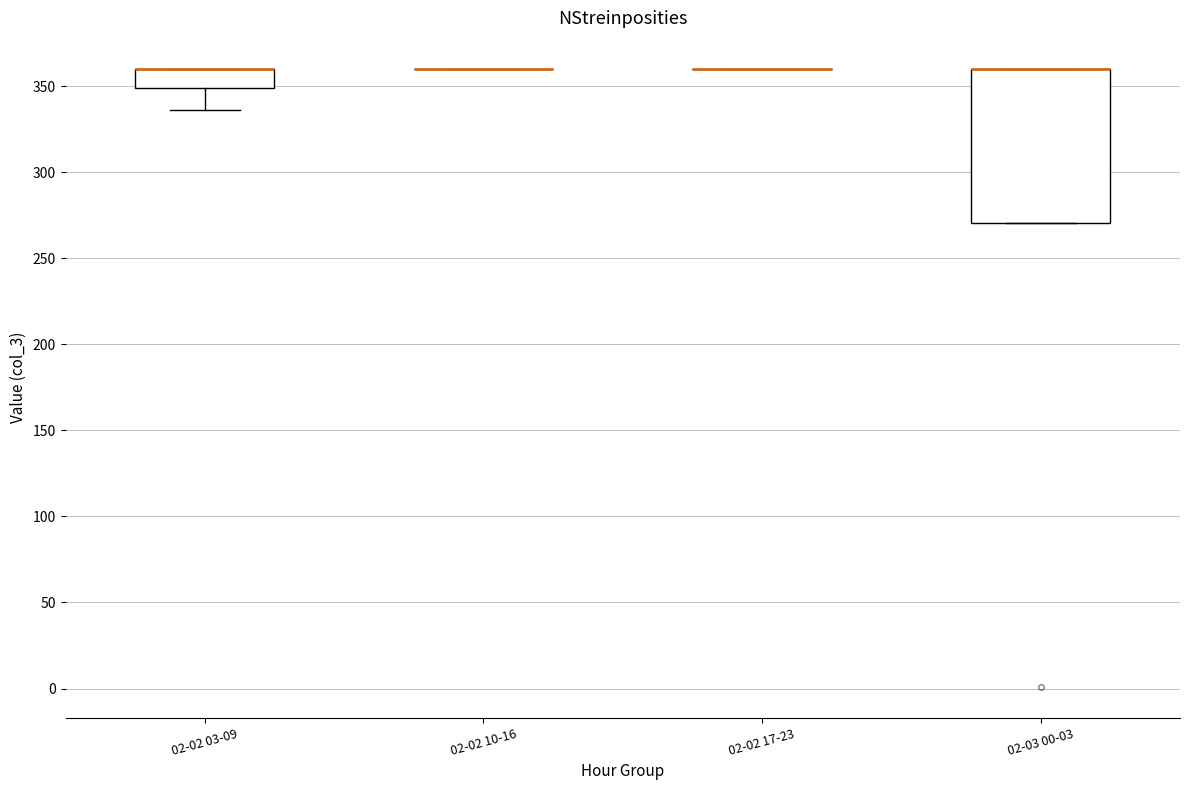

Reading left to right, transcribe this box plot: for each box, give where its median line is, the range the box spans, and where its two whiskers end, as read against the y-axis. The values are not printed on the chart, so give them approximately, as read against the axis.

02-02 03-09: median 360 (drawn on the box's upper edge), box 350 to 360, whiskers 335 to 360
02-02 10-16: box collapsed to a line at 360, whiskers 360 to 360
02-02 17-23: box collapsed to a line at 360, whiskers 360 to 360
02-03 00-03: median 360 (drawn on the box's upper edge), box 270 to 360, whiskers 270 to 360